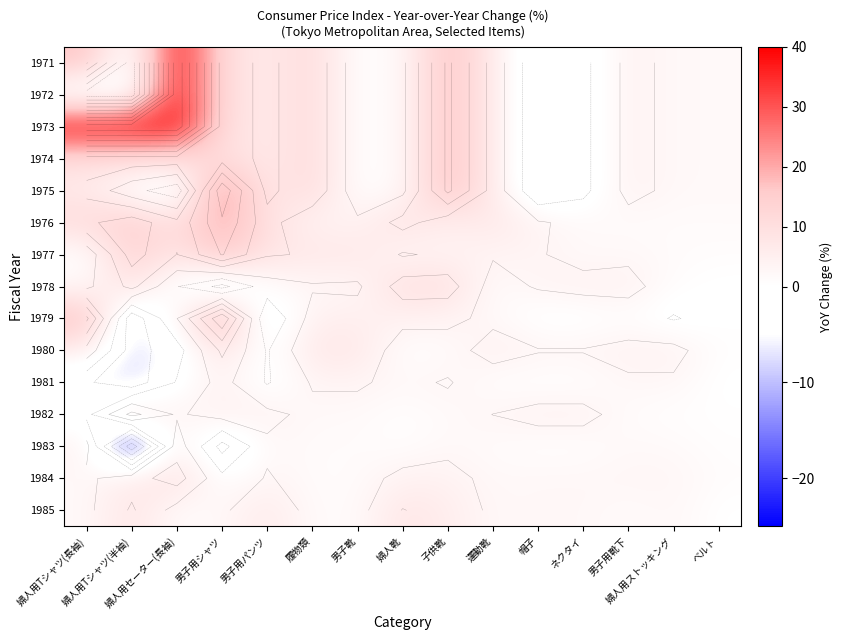

At how many categories does at least one series exceed -4?

15